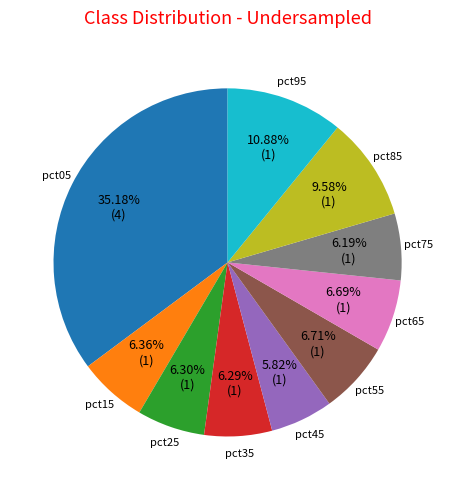

Does any single category account for the majority?

No